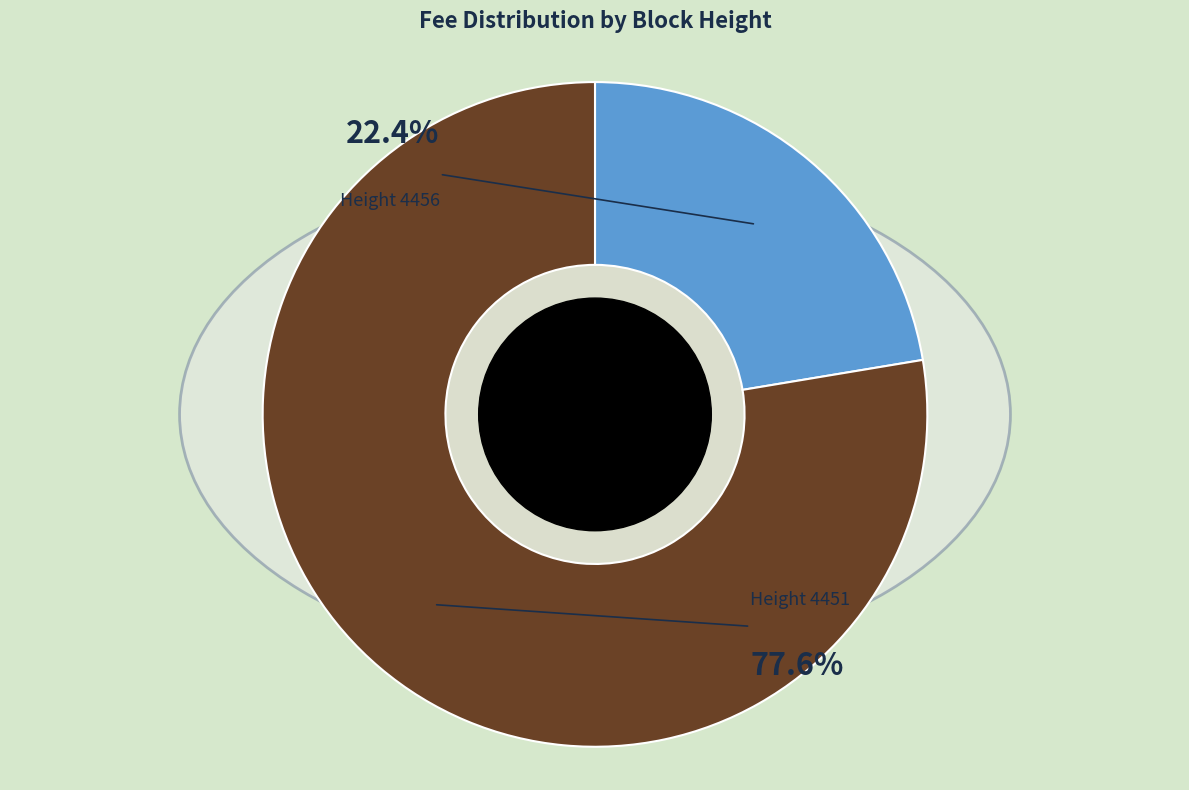

What percentage is NOT represented by 4451?

22.4%